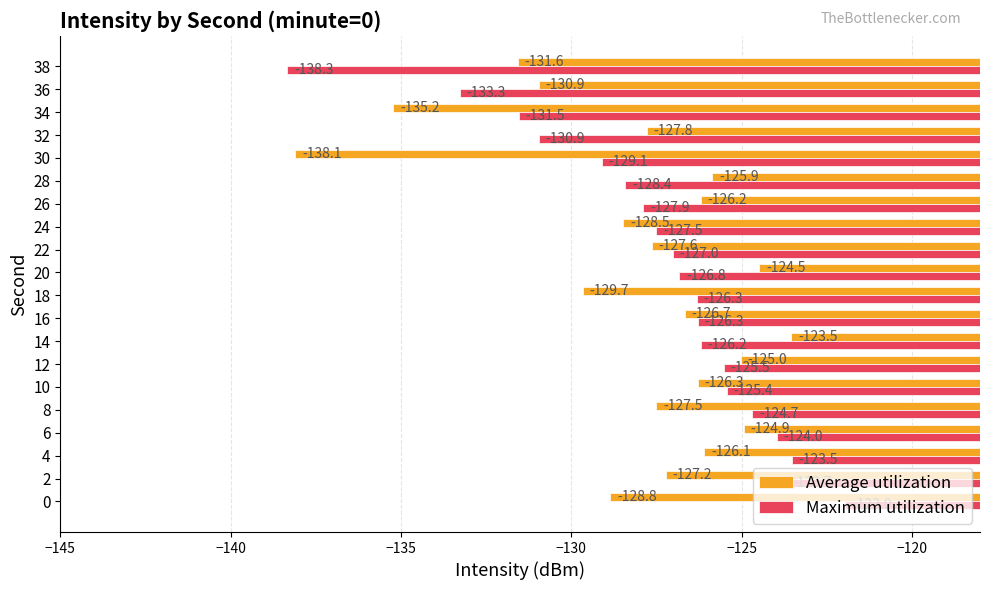

How many data points in Average utilization are above -127?

9